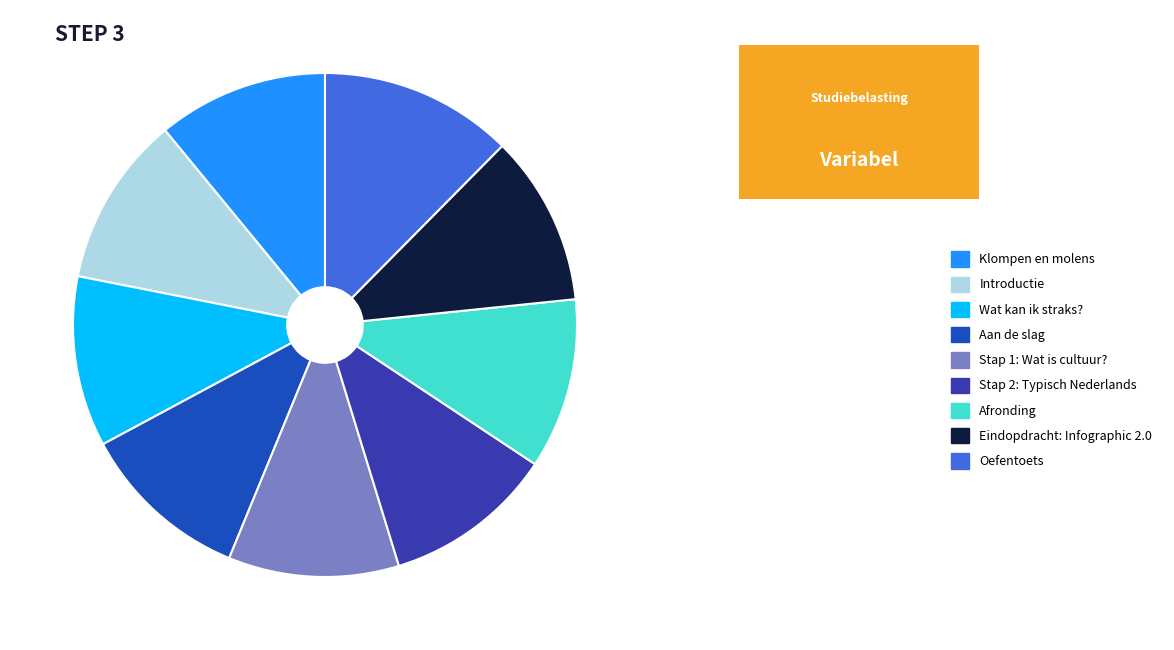

Which slice is the smallest?

Klompen en molens